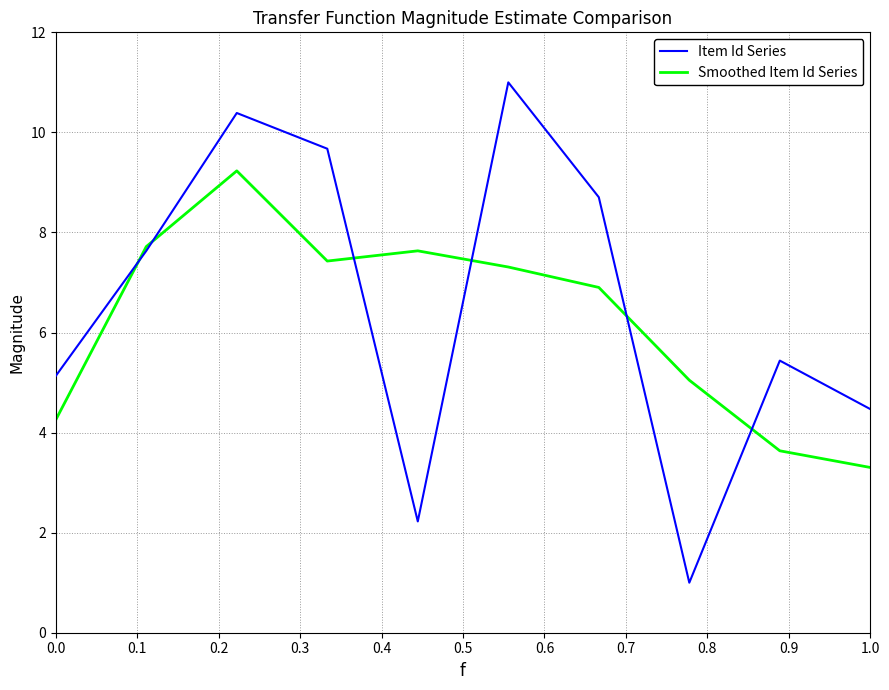

How many lines are shown in the chart?

2